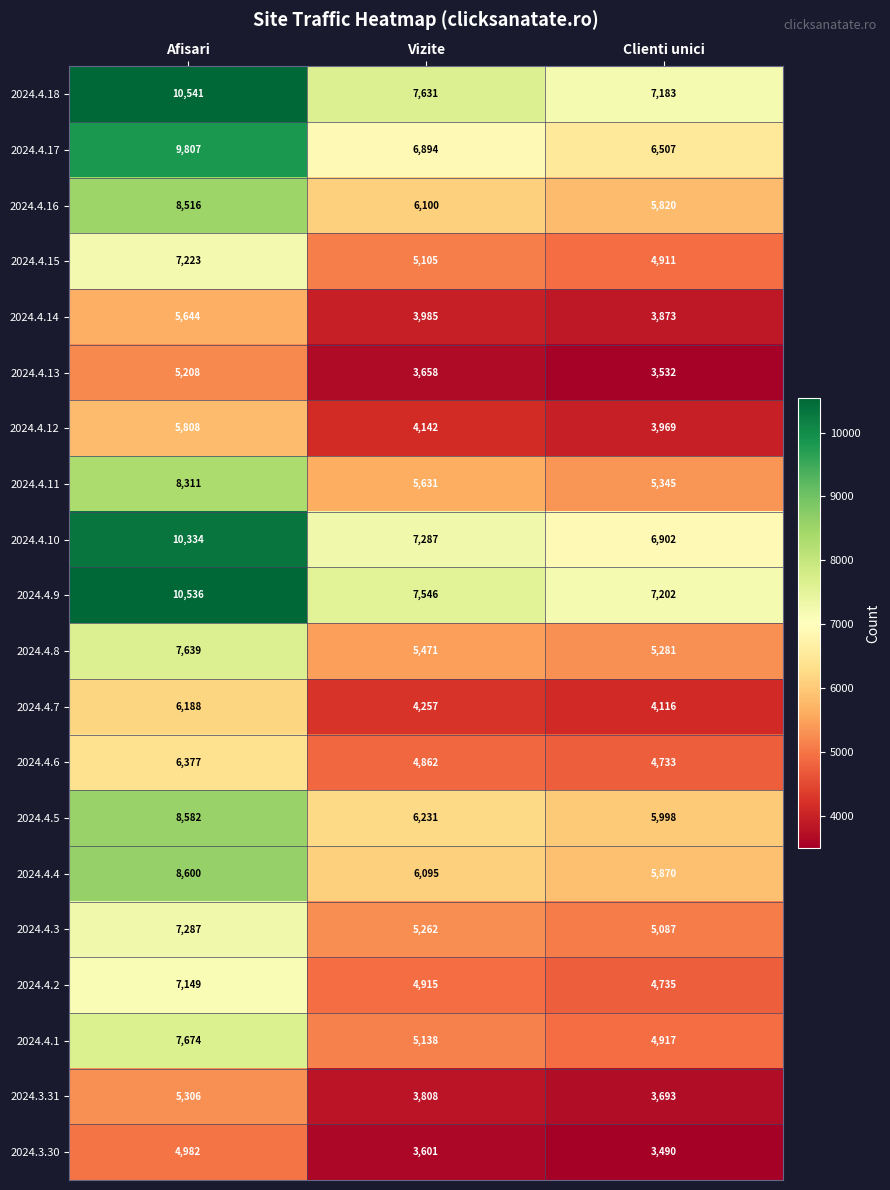

Count the number of categories in the chart.

3